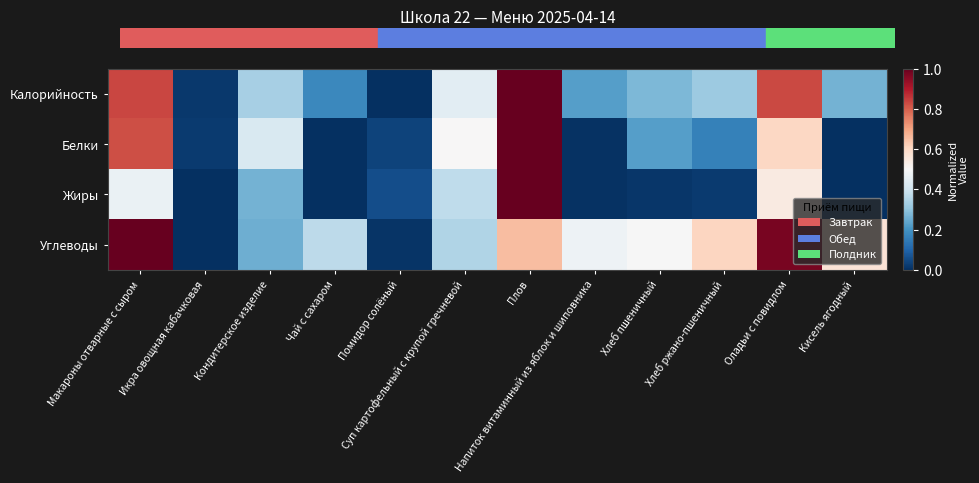

How many data points does each series have?

12